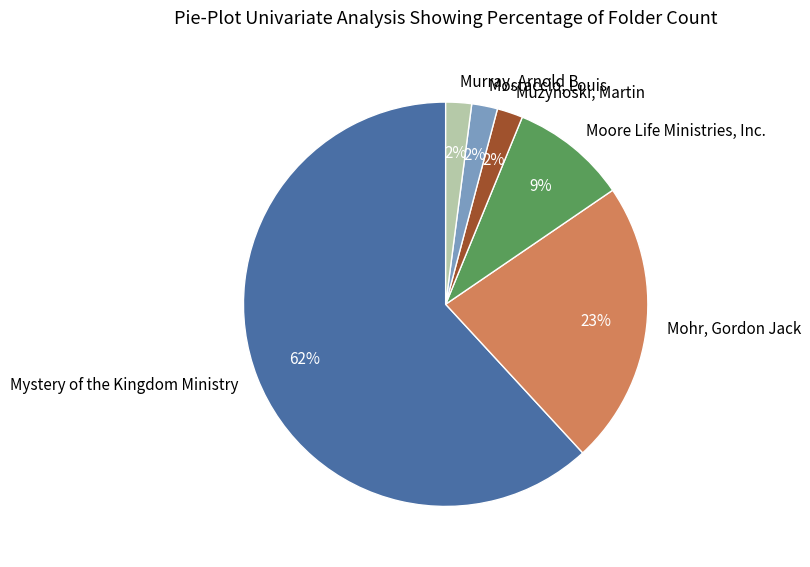

Which slice represents more than half of the pie?

Mystery of the Kingdom Ministry